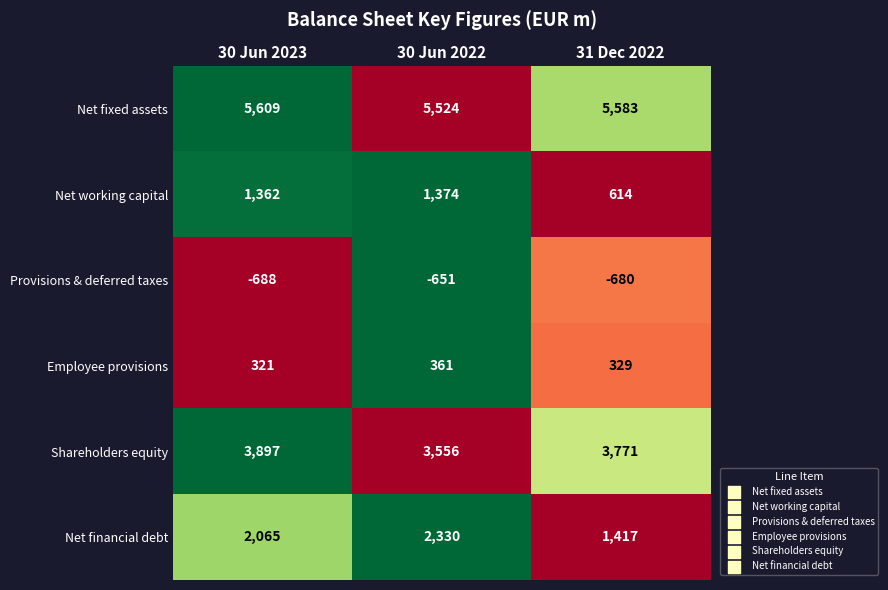

What is the spread (max minus min) of values at 30 Jun 2023?

6297